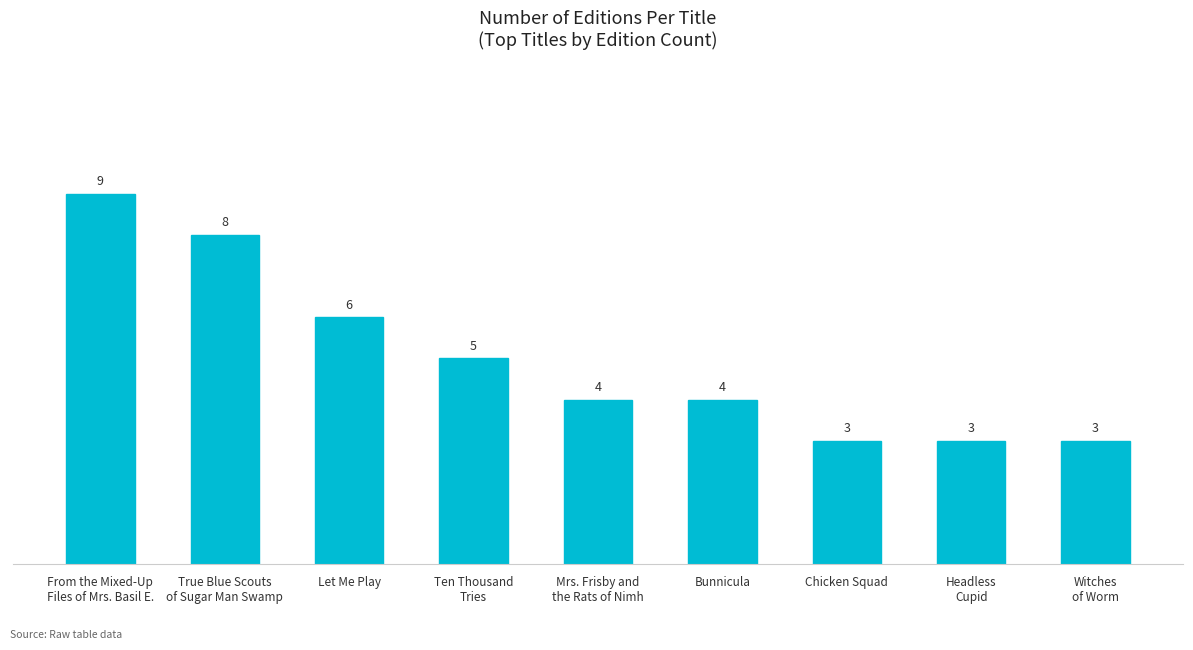

What value does the data have at Ten Thousand
Tries?

5